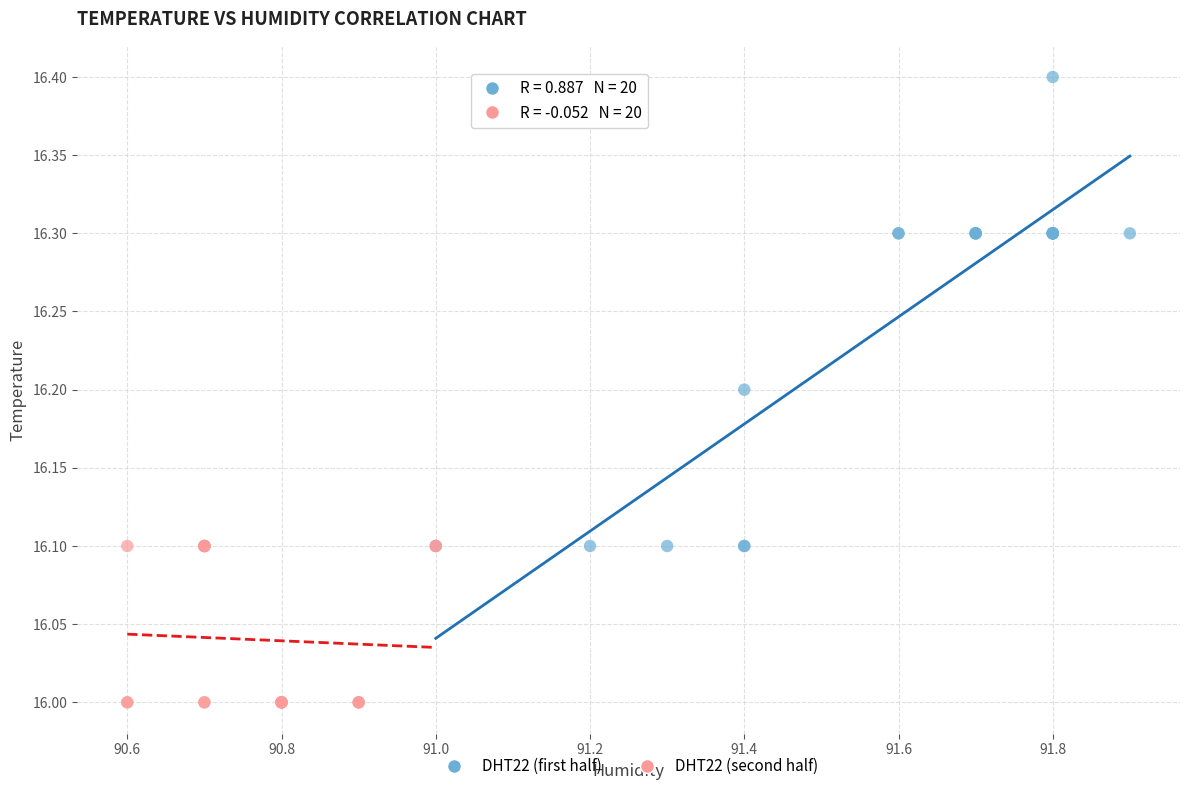

Which series has the largest Y range (max minus min)?

DHT22 (first half)